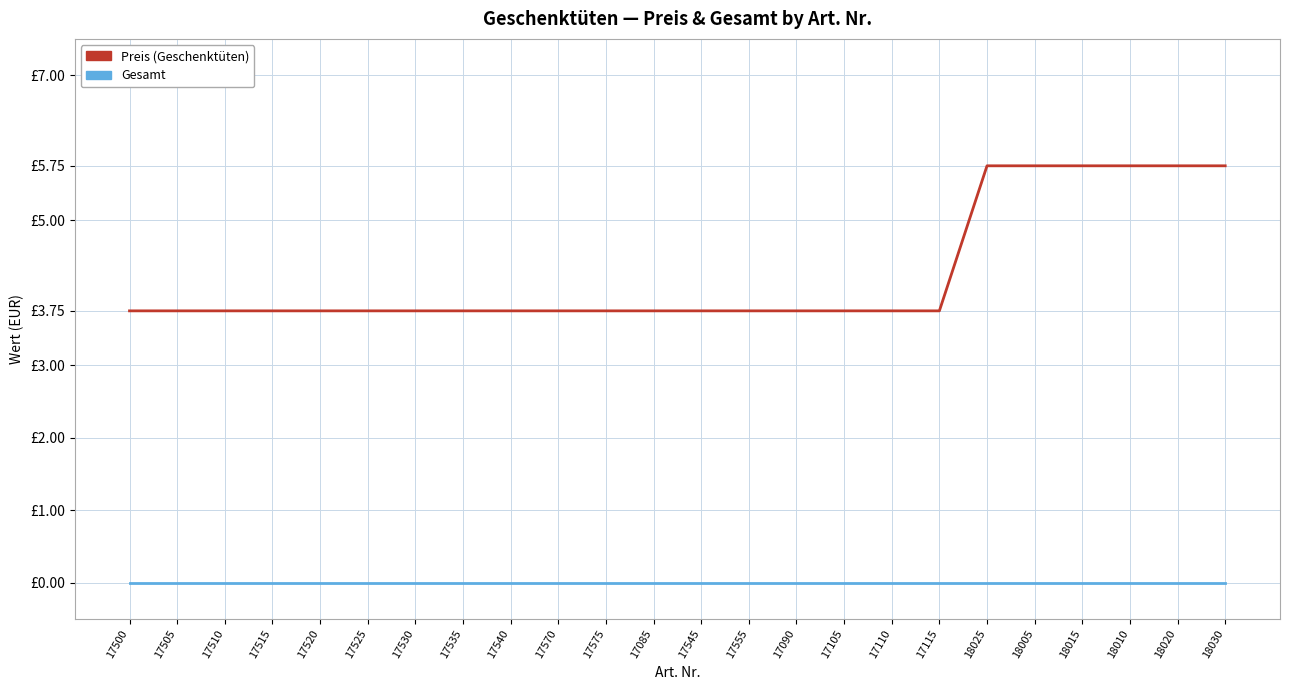

At 17115, list the series in order from largest to smallest.

Preis (Geschenktüten), Gesamt